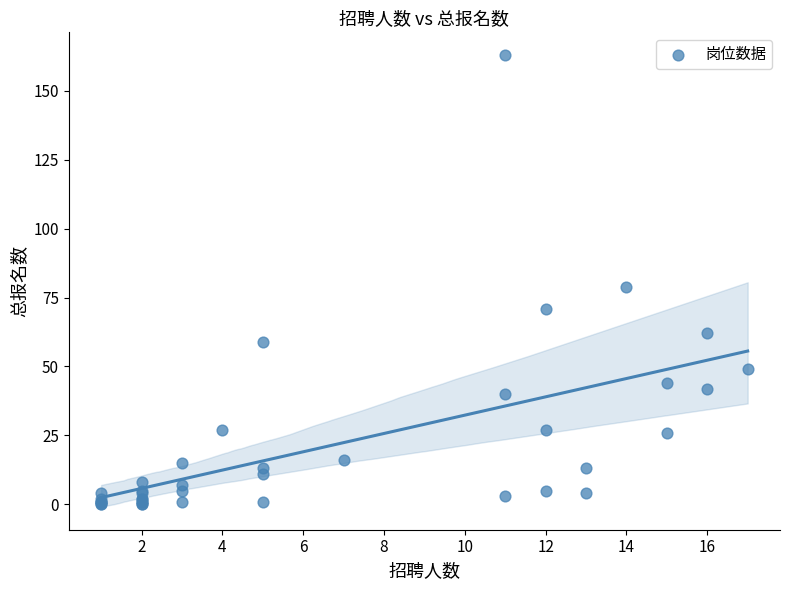

What Y value in the scatter plot is closest to 81?

79